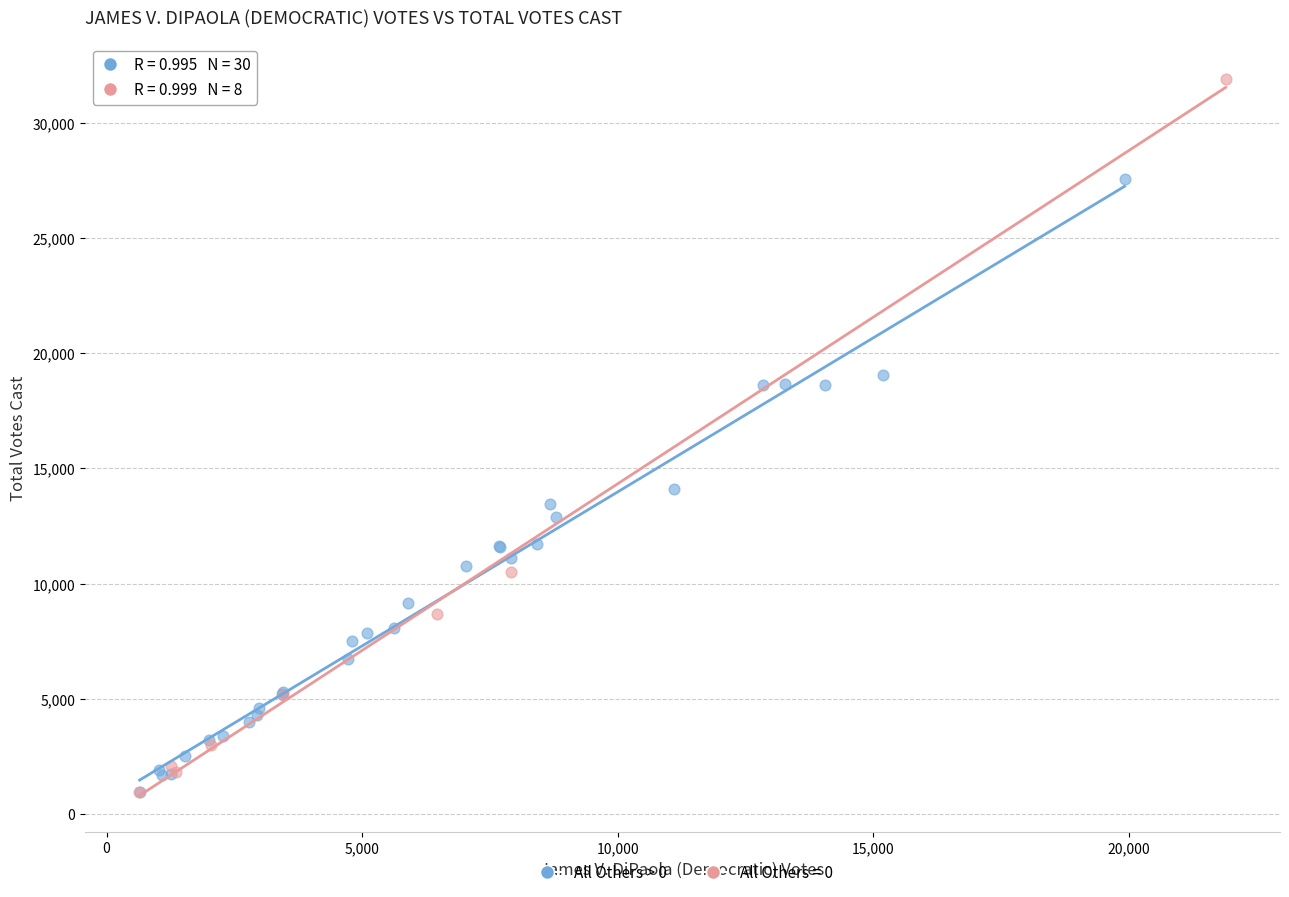

Which series has the widest spread of Y values?

All Others = 0